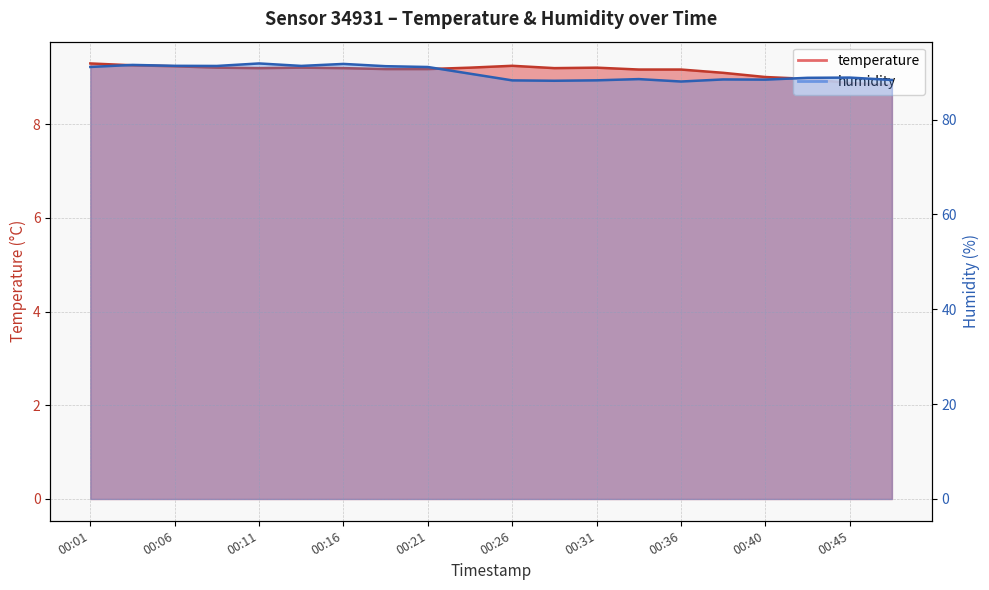

What is the total value across all series at 00:09?

100.5